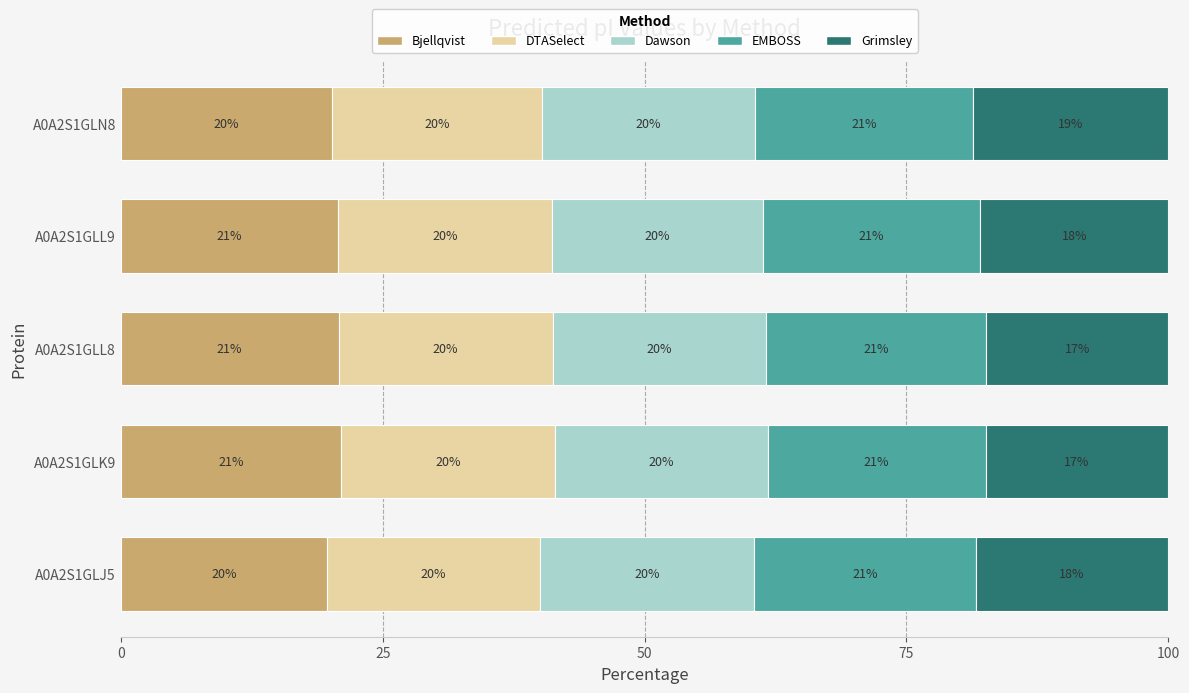

True or false: Bjellqvist has a value of 20.7 at A0A2S1GLL9.

True